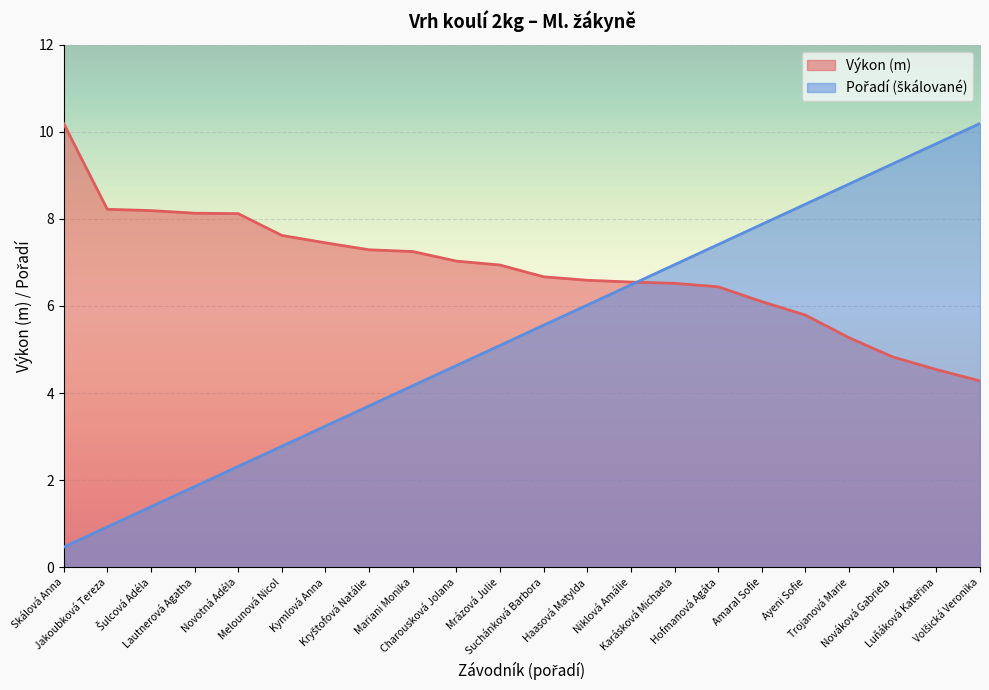

Rank the series by their maximum value, from highest to lowest.

Výkon, Pořadí